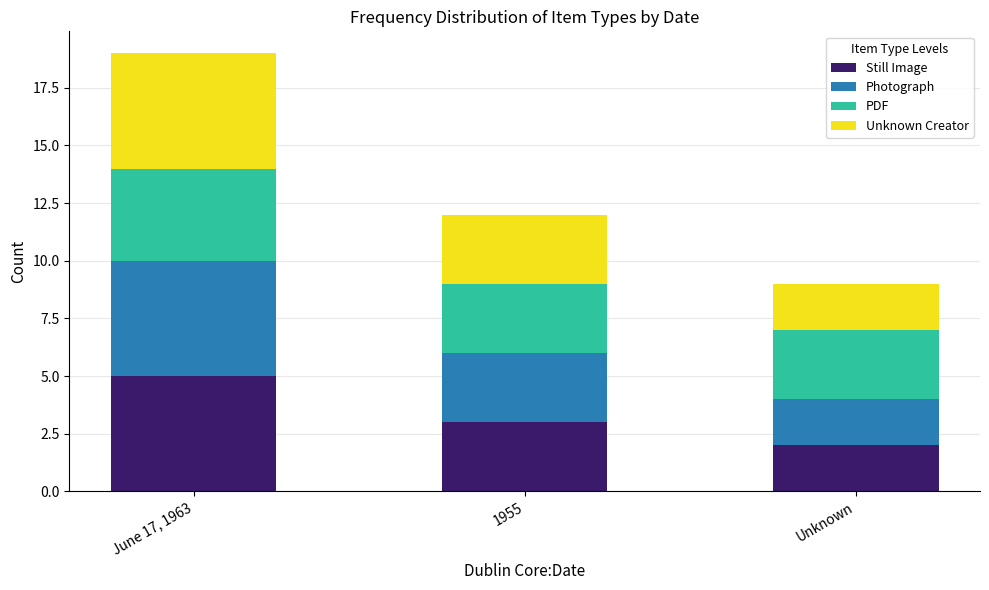

How many categories are shown in the chart?

3